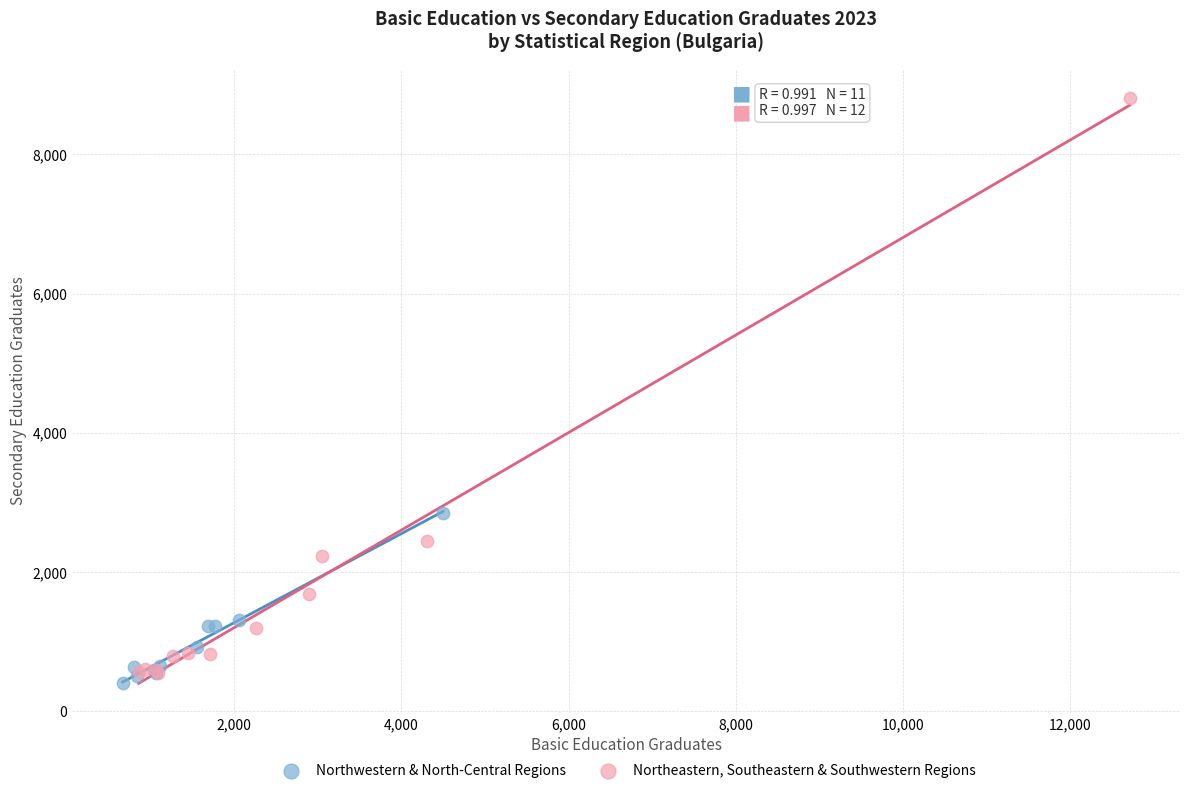

What are all the series names shown in the legend?

Northwestern & North-Central Regions, Northeastern, Southeastern & Southwestern Regions